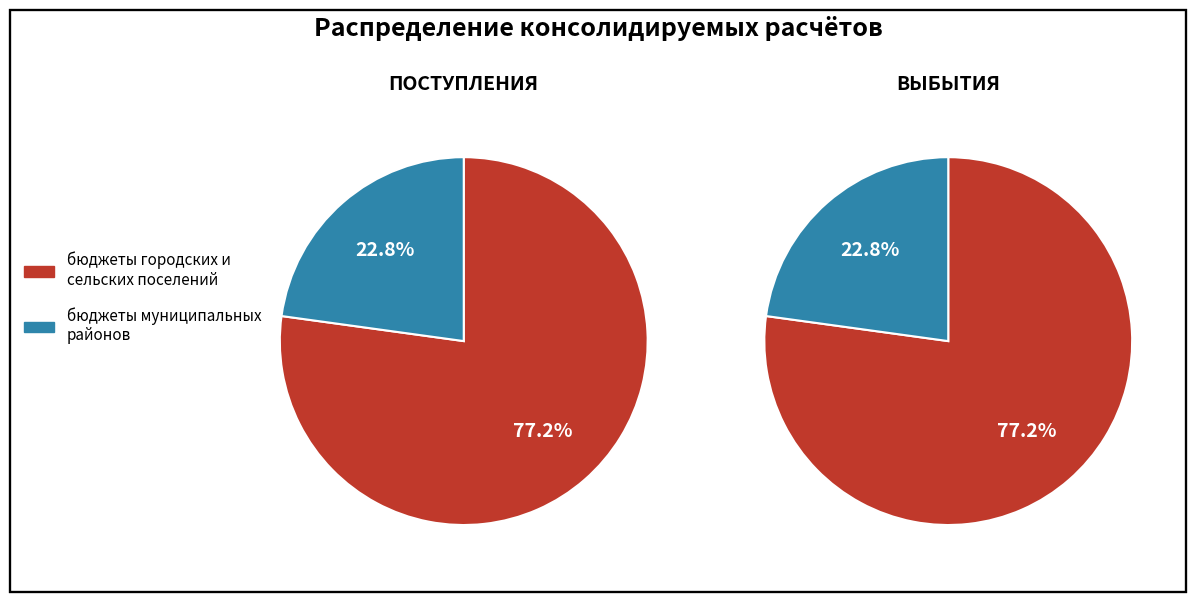

To the nearest percent, what is the average slice percentage?

50%